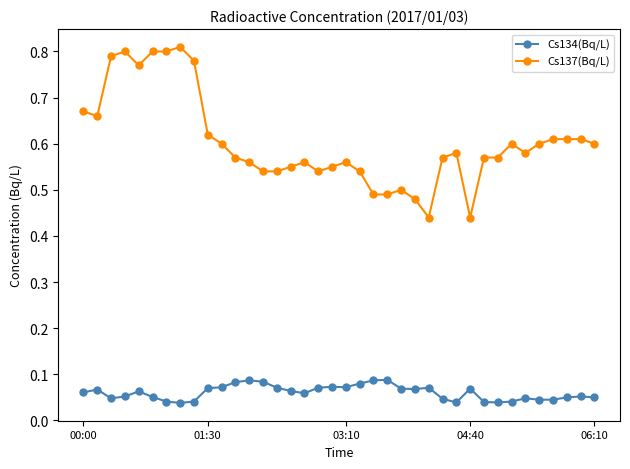

Which series has the largest range (max minus min)?

Cs137(Bq/L)